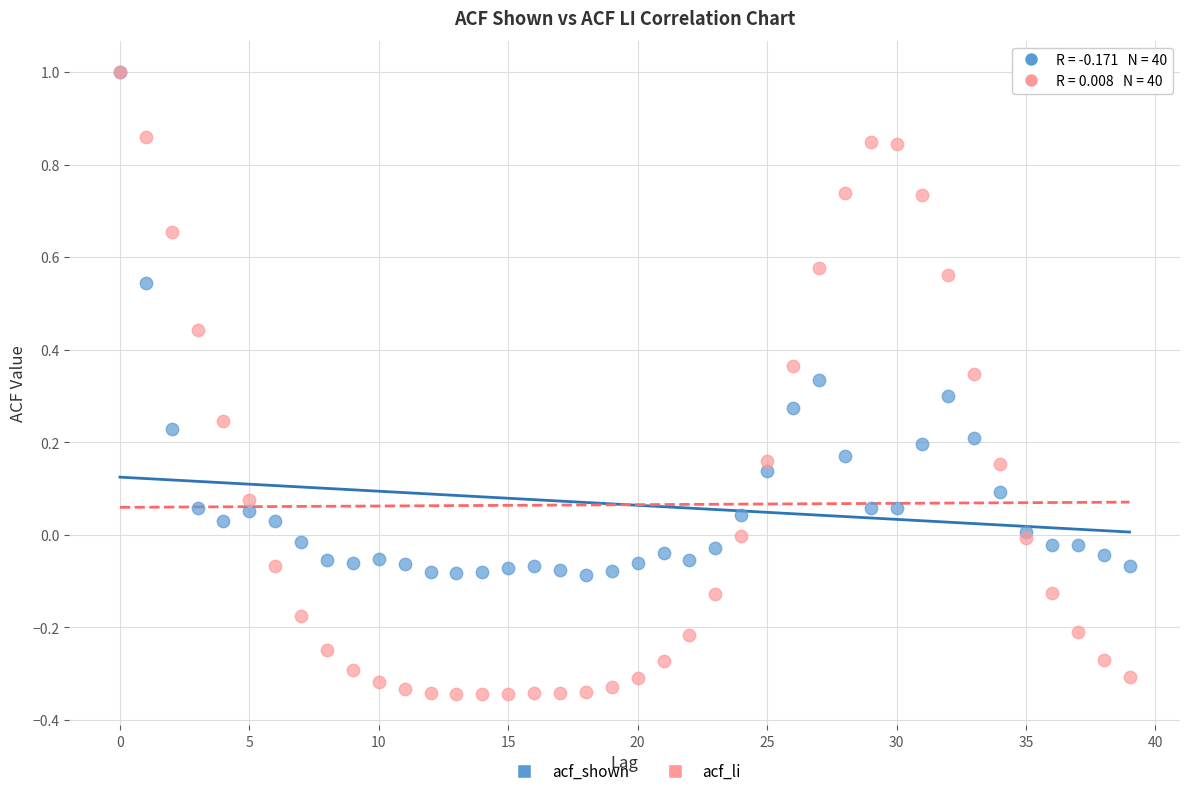

What are all the series names shown in the legend?

acf_shown, acf_li